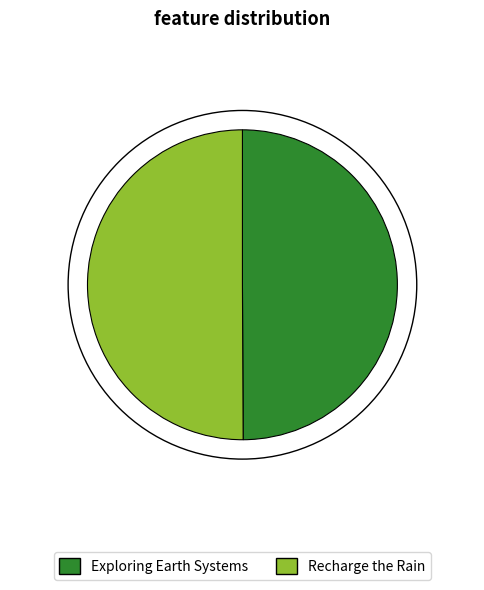

What is the ratio of the value at Exploring Earth Systems to the value at Recharge the Rain?

1.0